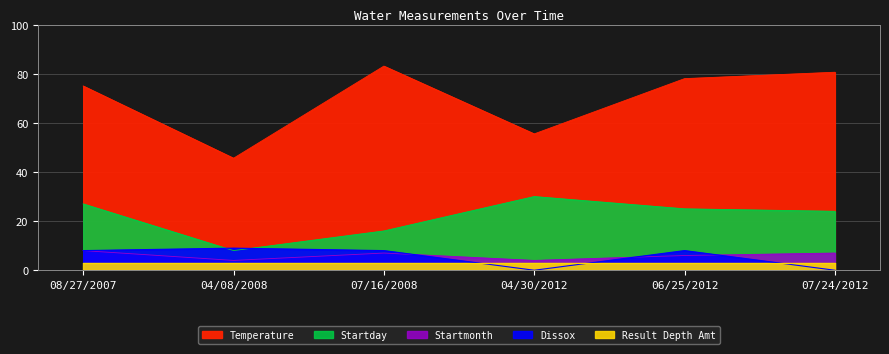

Is the value of Temperature at 07/24/2012 greater than the value of Dissox at 08/27/2007?

Yes